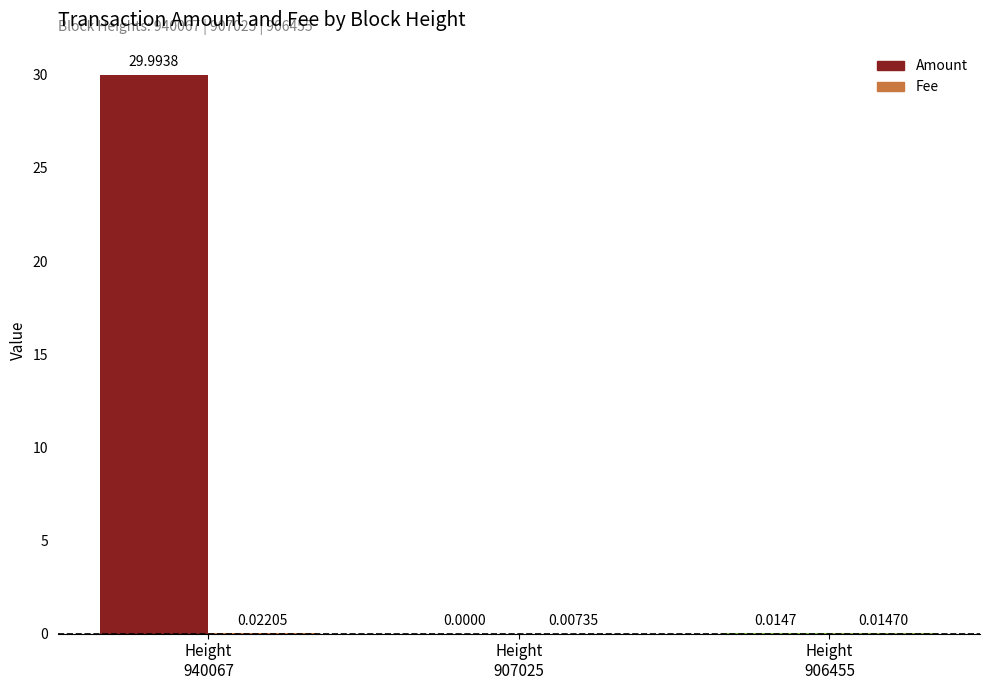

At which category is the sum across all series the highest?

Height
940067